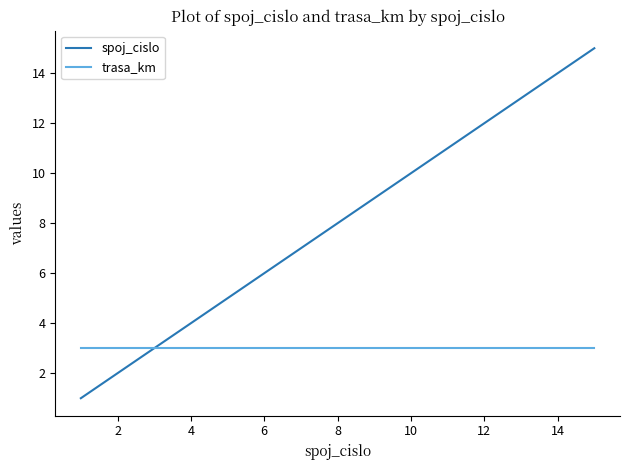

List the series in order of their peak value, lowest first.

trasa_km, spoj_cislo